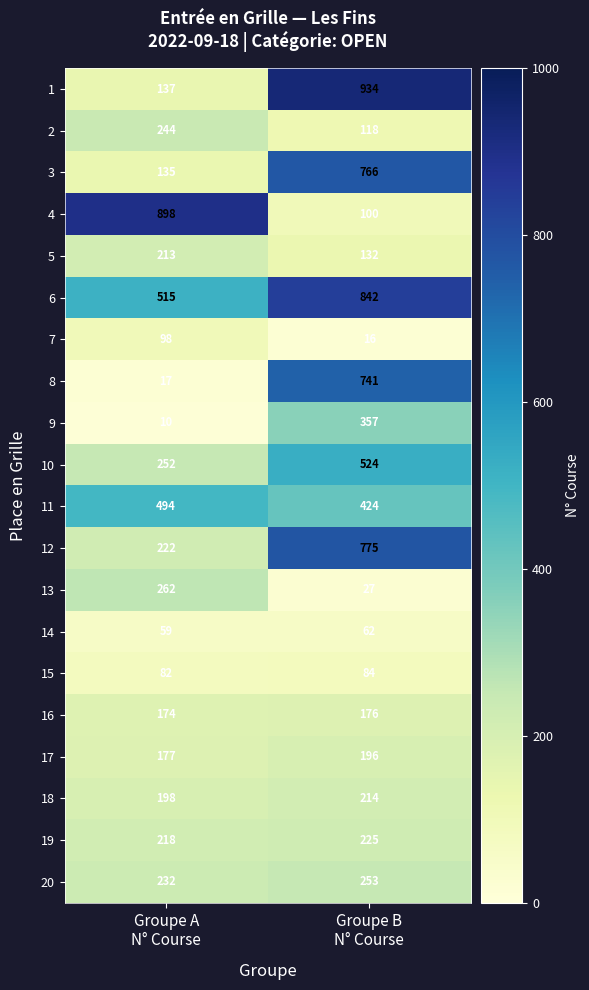

What is the sum of all 2 values?

362